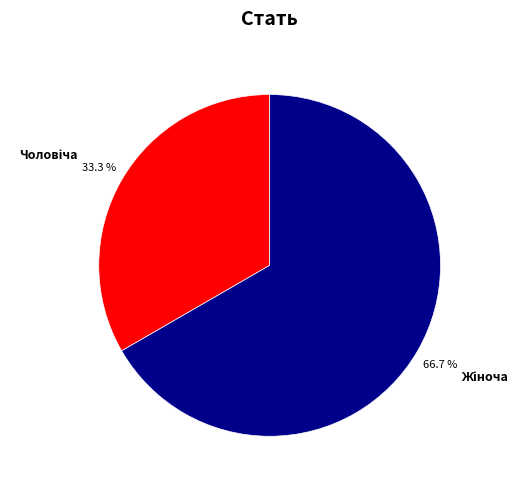

Does any single category account for the majority?

Yes